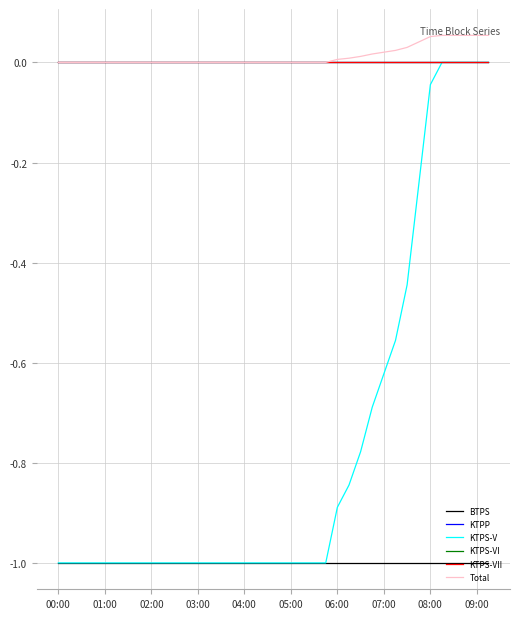

Which series has the largest range (max minus min)?

KTPS-V